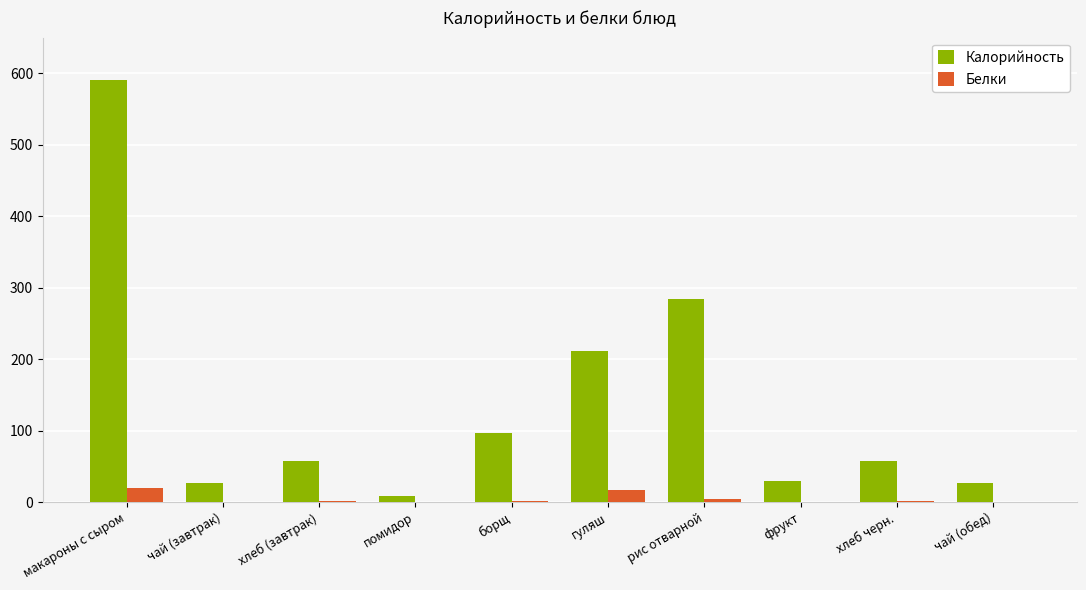

Which series changed the most between борщ and гуляш?

Калорийность